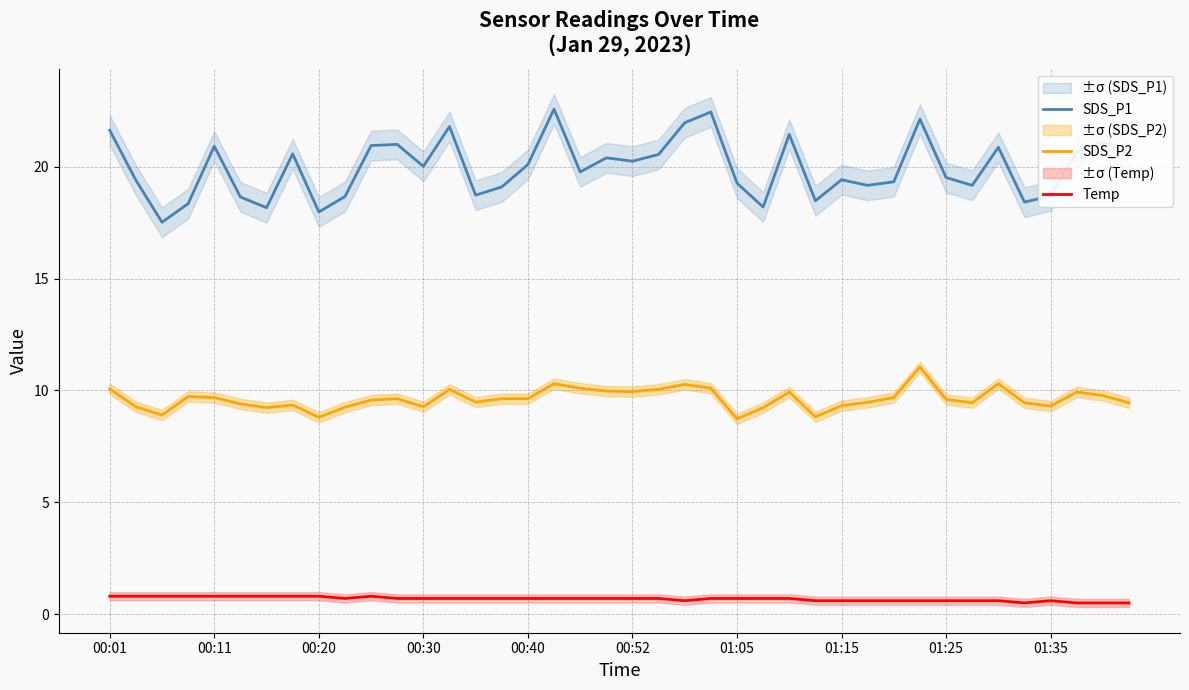

At which category is the sum across all series the highest?

31